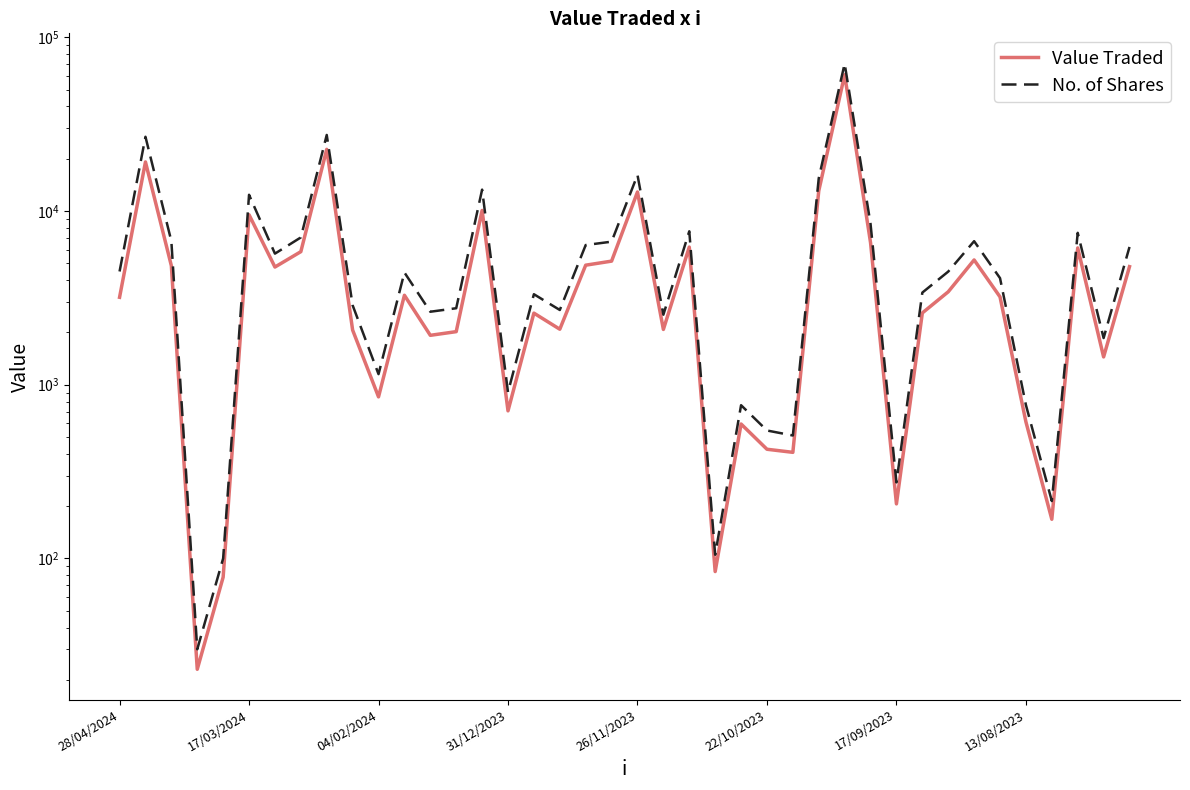

How many data points in Value Traded are less than 3202?

20